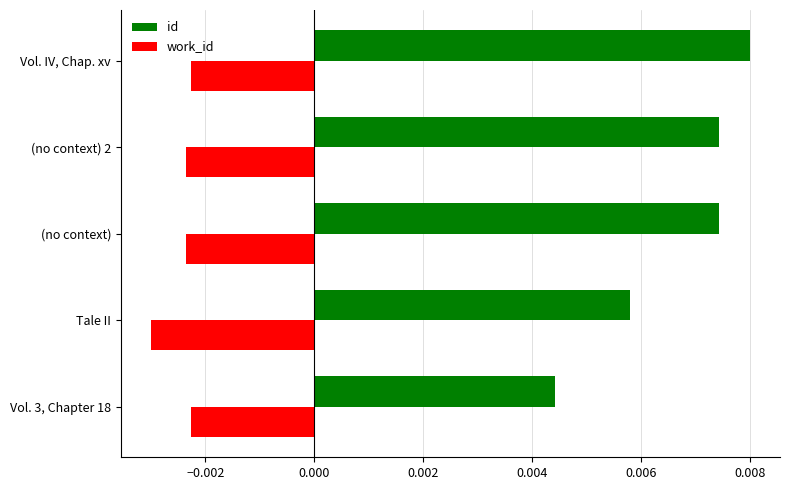

List the labels in order of id value, largest first.

Vol. IV, Chap. xv, (no context) 2, (no context), Tale II, Vol. 3, Chapter 18